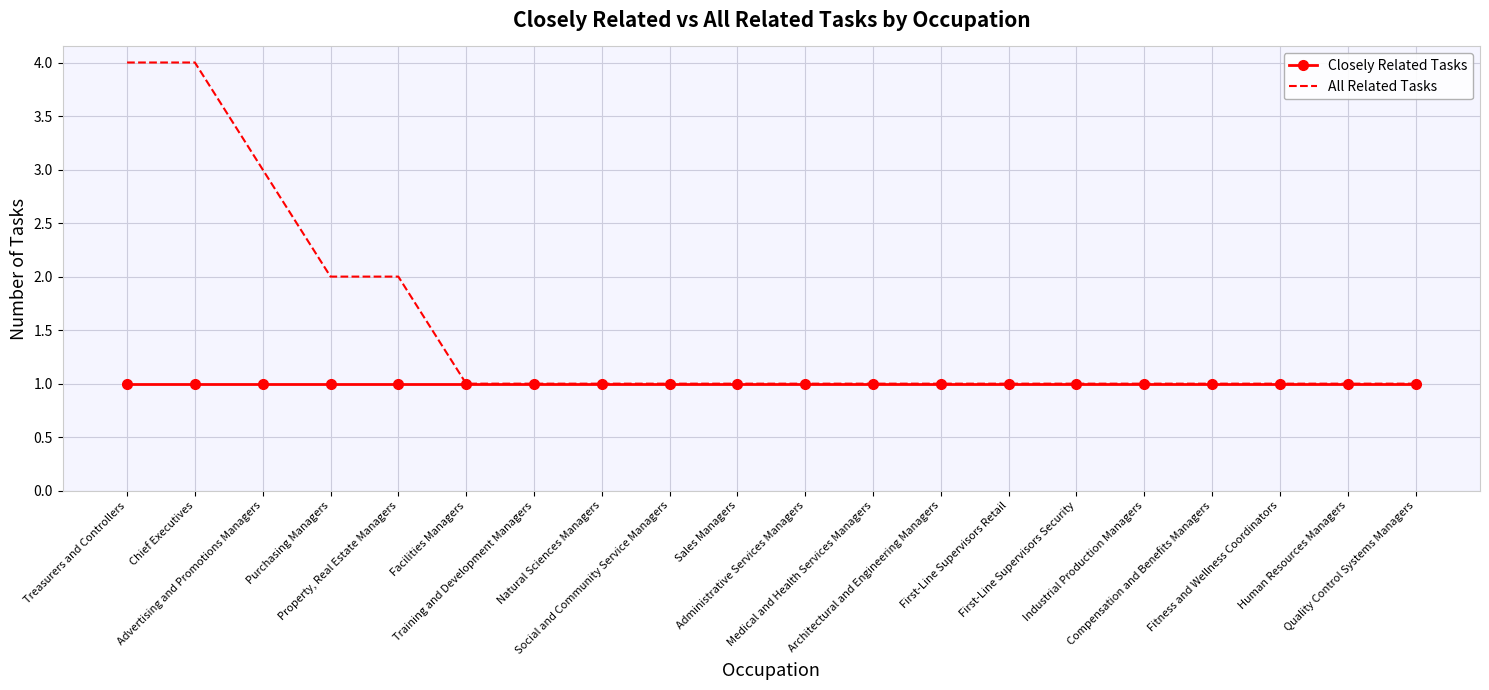

Which series has the largest total across all categories?

All Related Tasks